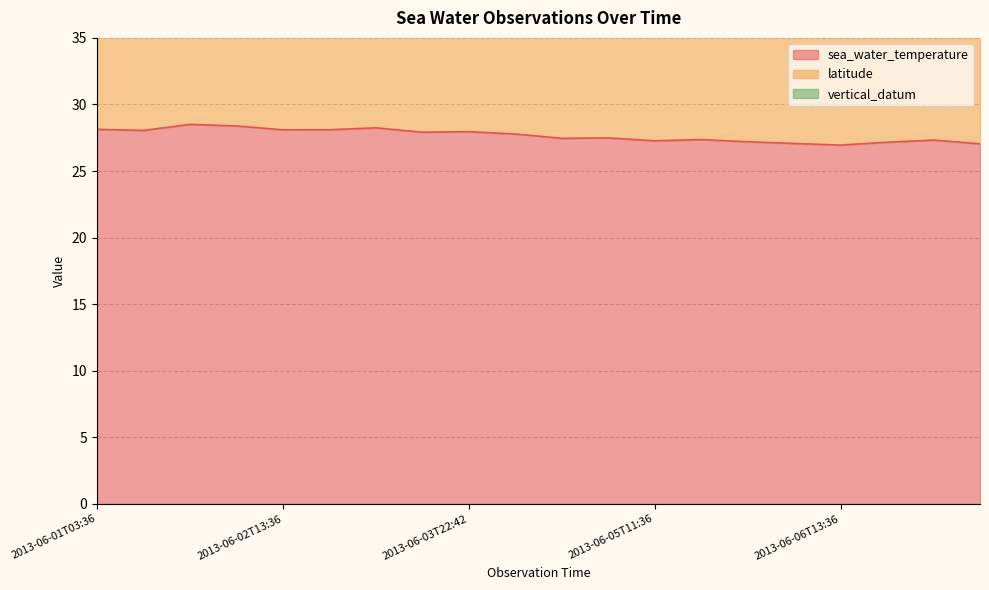

True or false: vertical_datum has more than 0 points higher than both neighbors.

False